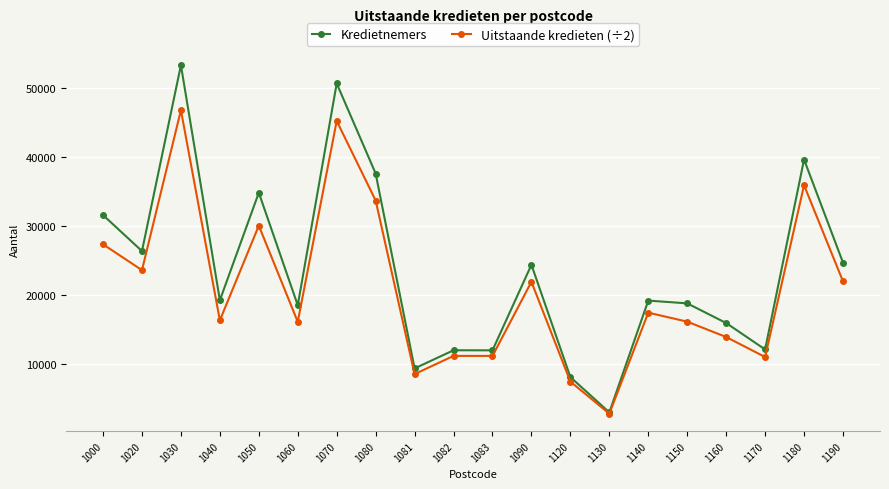

How many series are shown in this chart?

2